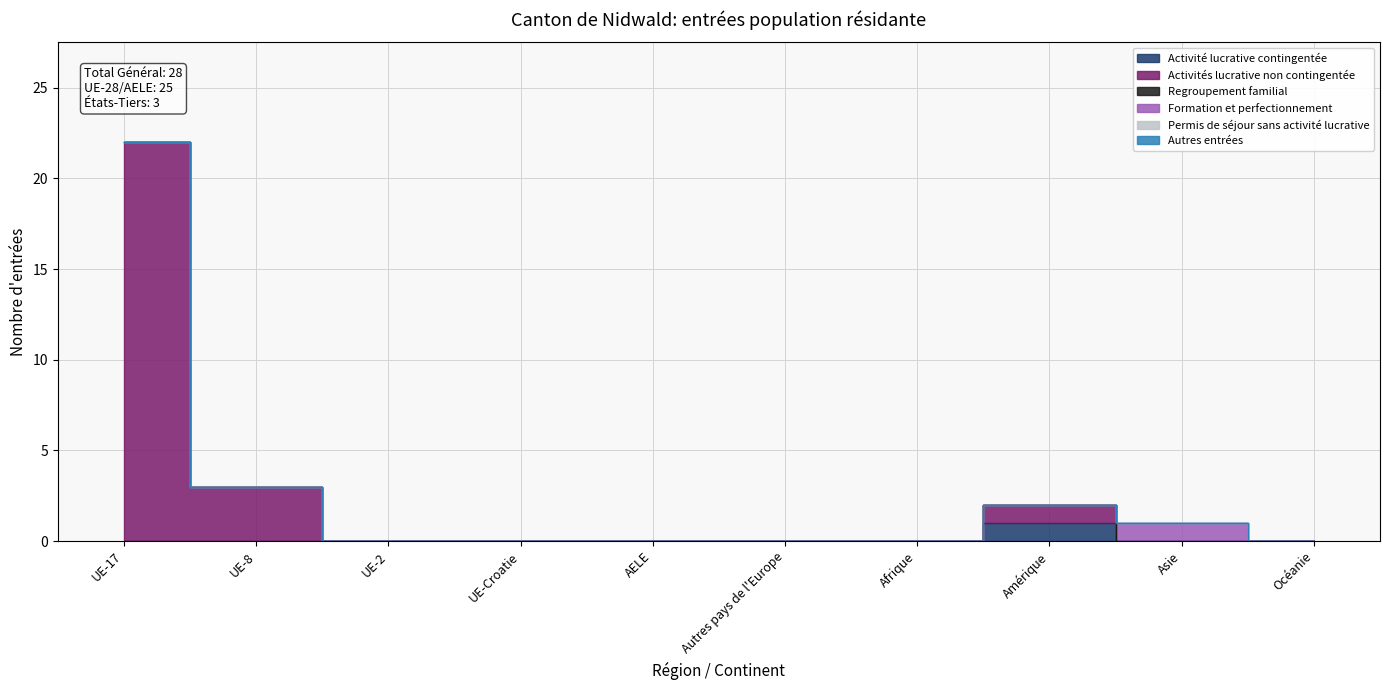

Is the value of Formation et perfectionnement at Autres pays de l'Europe greater than the value of Autres entrées at Asie?

No